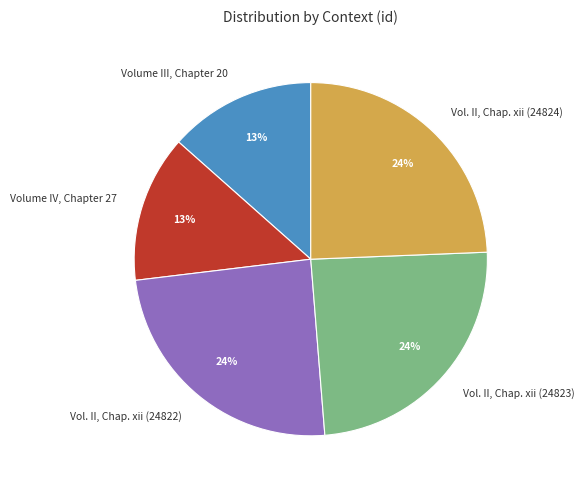

Is the sum of Vol. II, Chap. xii (24823) and Vol. II, Chap. xii (24822) greater than half?

No